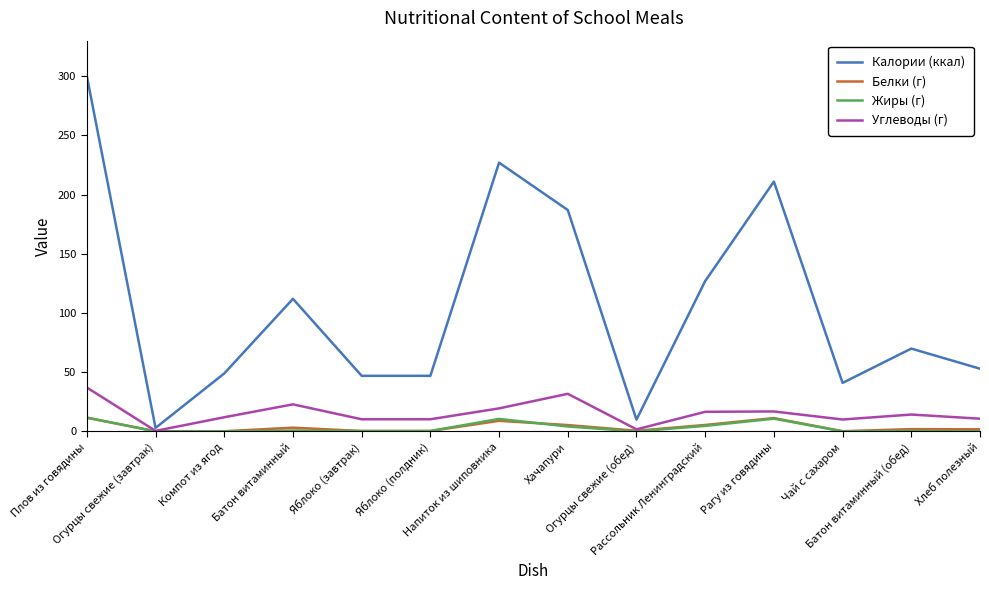

What are all the series names shown in the legend?

Калории (ккал), Белки (г), Жиры (г), Углеводы (г)